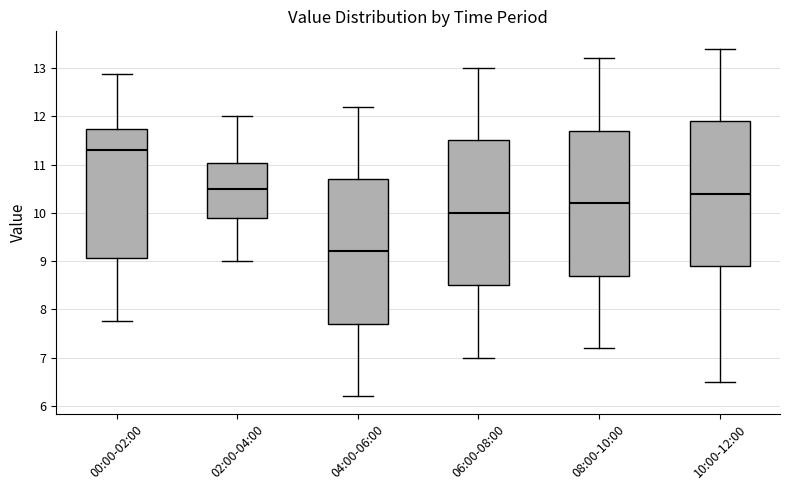

Reading left to right, read every box against the y-axis: the position of its median line, the range the box covers, and the ends of its whiskers. The values are not printed on the chart, so give them approximately, as read against the axis.

00:00-02:00: median 11.3, box 9.1 to 11.7, whiskers 7.8 to 12.9
02:00-04:00: median 10.5, box 9.9 to 11.0, whiskers 9.0 to 12.0
04:00-06:00: median 9.2, box 7.7 to 10.7, whiskers 6.2 to 12.2
06:00-08:00: median 10.0, box 8.5 to 11.5, whiskers 7.0 to 13.0
08:00-10:00: median 10.2, box 8.7 to 11.7, whiskers 7.2 to 13.2
10:00-12:00: median 10.4, box 8.9 to 11.9, whiskers 6.5 to 13.4